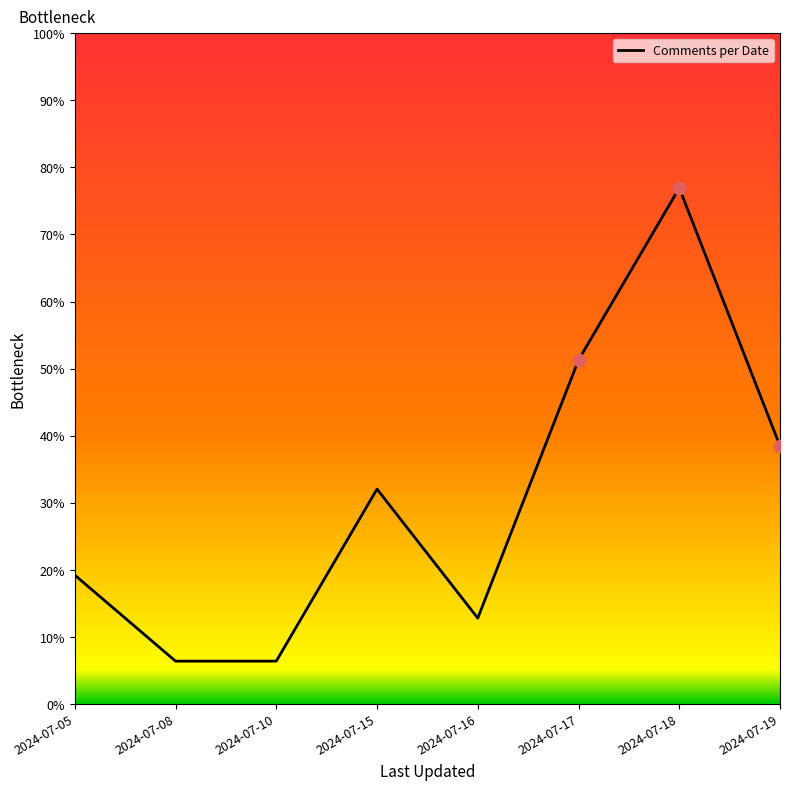

Which has a higher value, 2024-07-18 or 2024-07-16?

2024-07-18